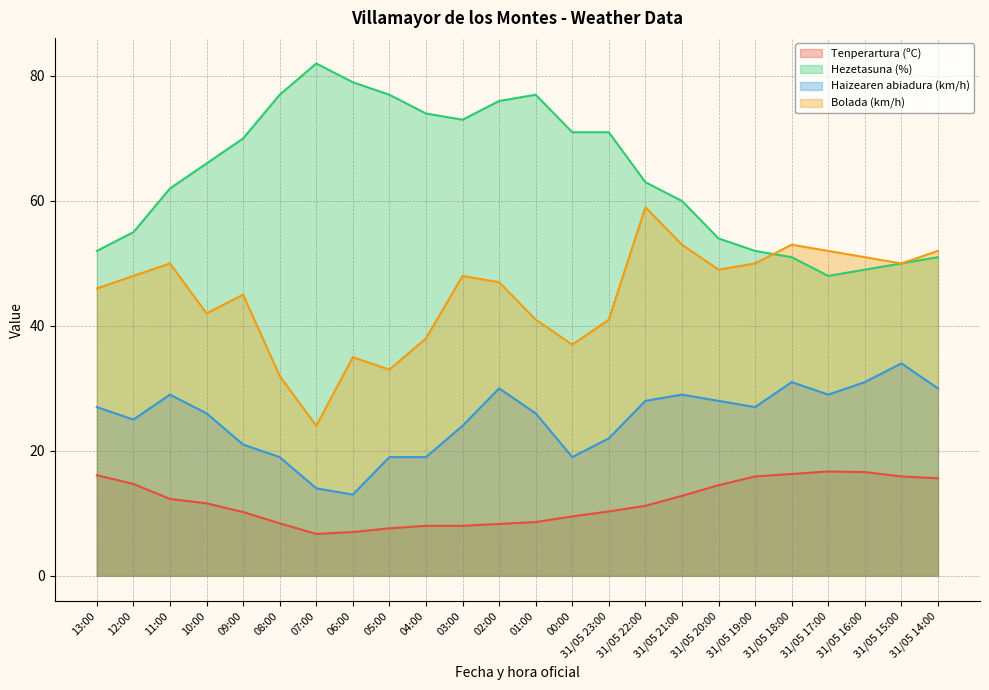

What is the value of the Bolada (km/h) point at the 5th from the left?

45.0